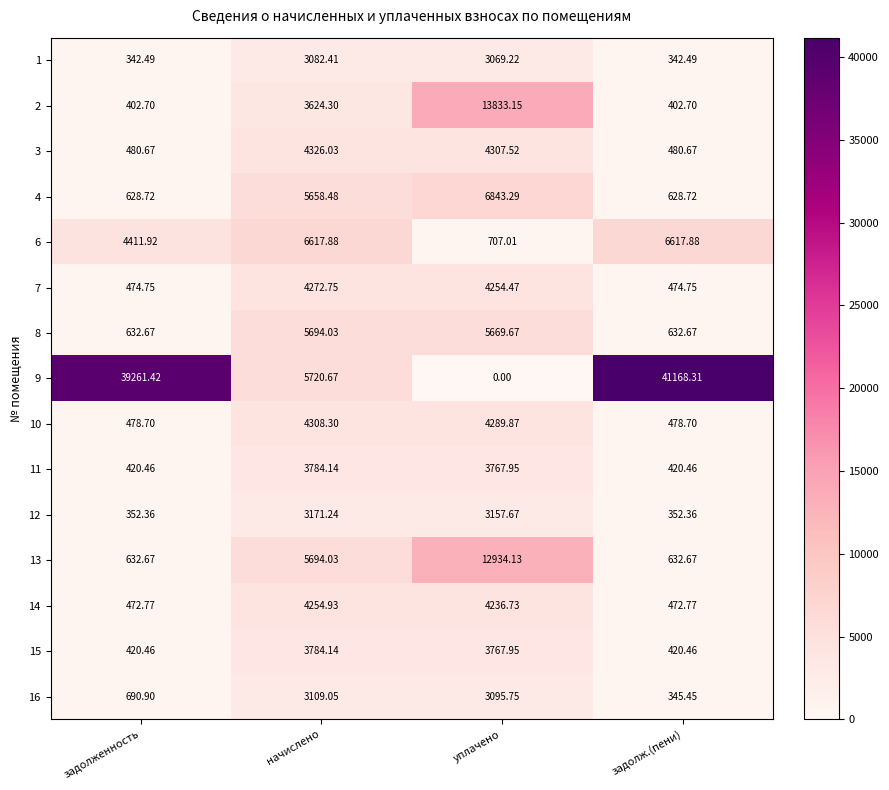

At which category is the sum across all series the highest?

уплачено